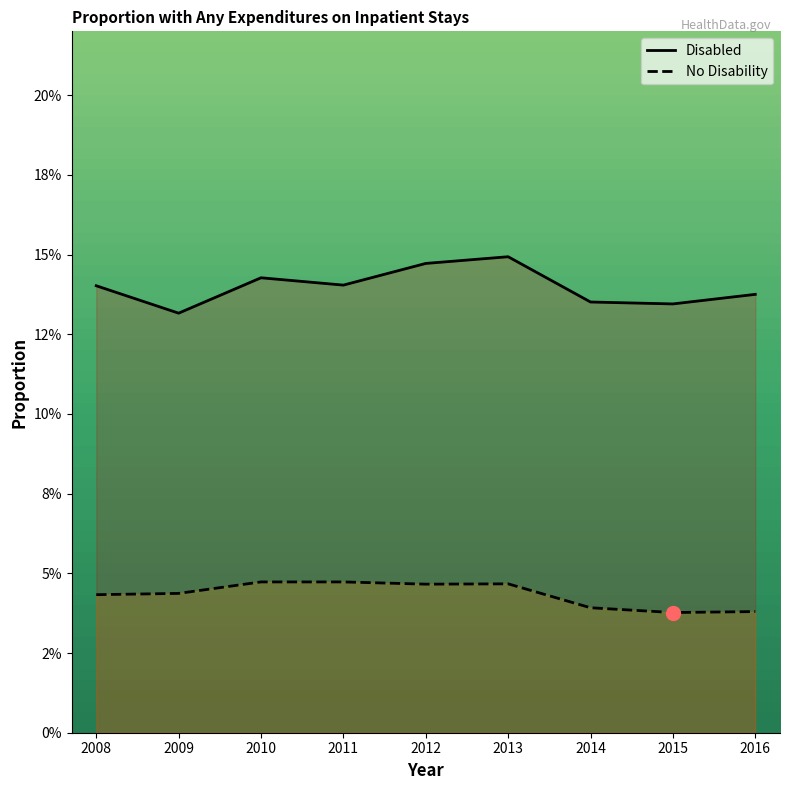

How many lines are shown in the chart?

2